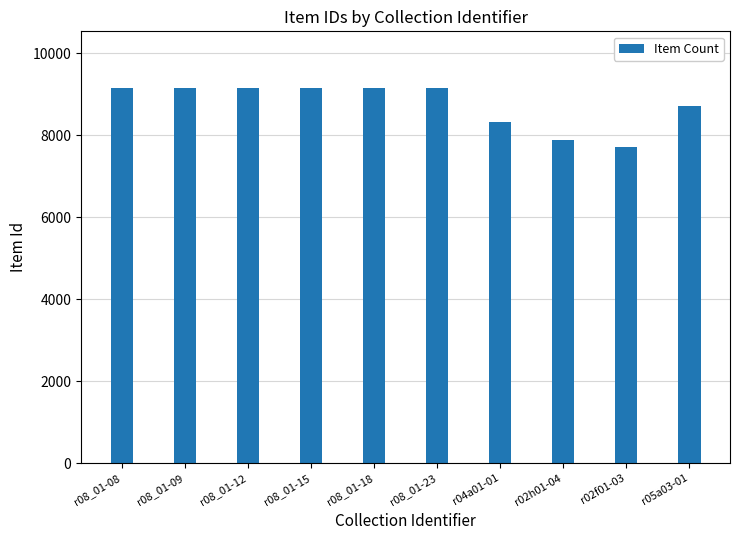

What is the maximum value shown in the chart?

9157